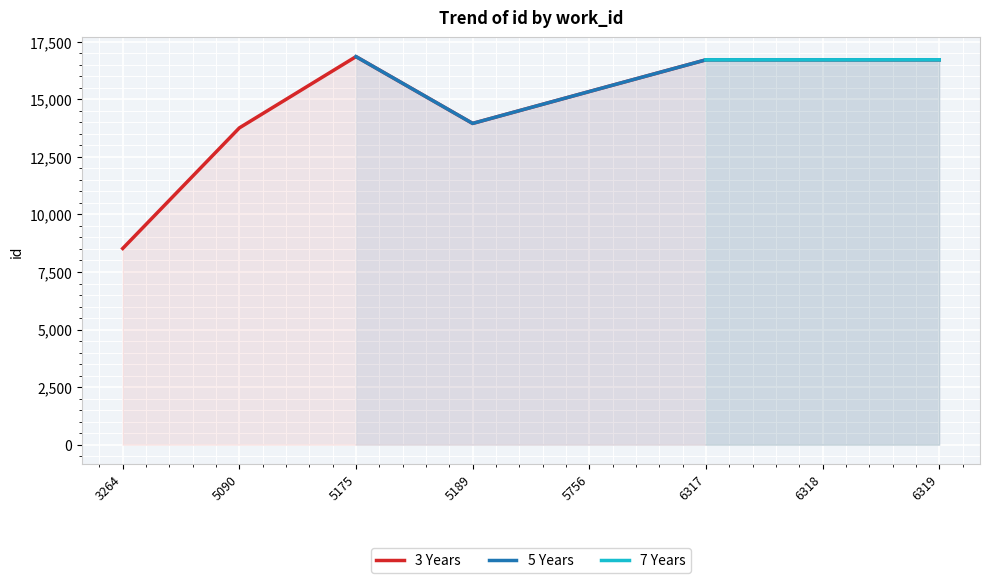

What is the label of the 2nd point from the left?

5090